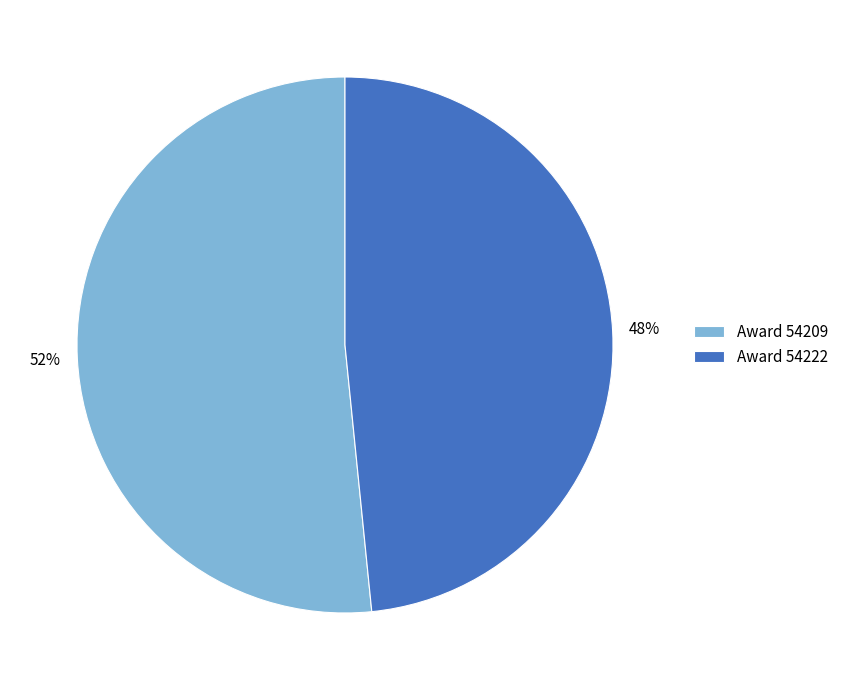

Which category has the biggest portion of the pie?

Award 54209